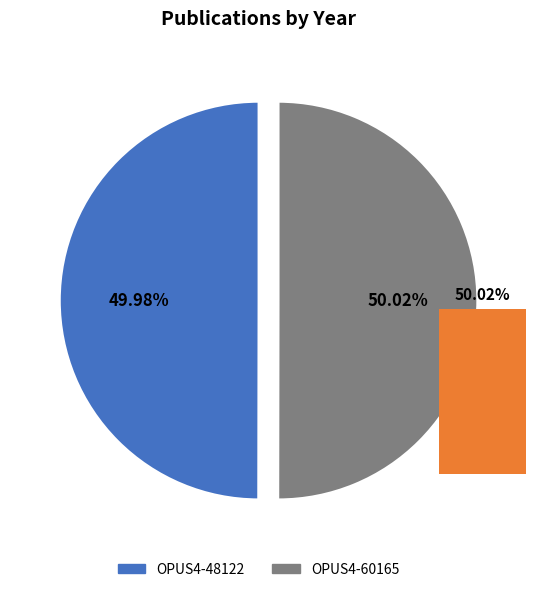

How many segments does this pie chart have?

2